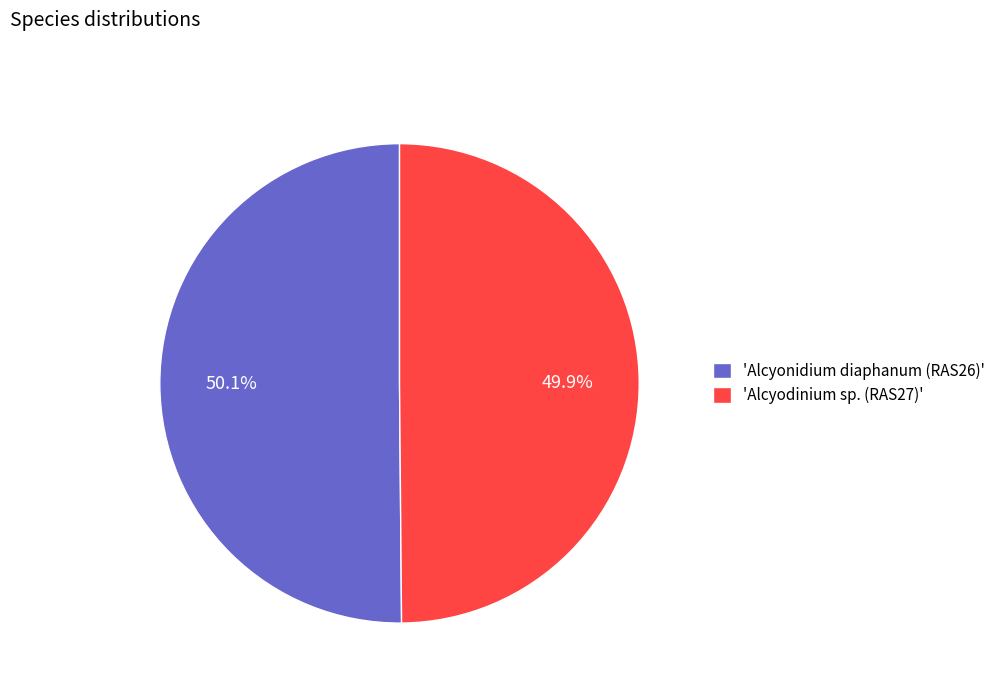

What portion of the pie excludes 'Alcyonidium diaphanum (RAS26)'?

49.9%